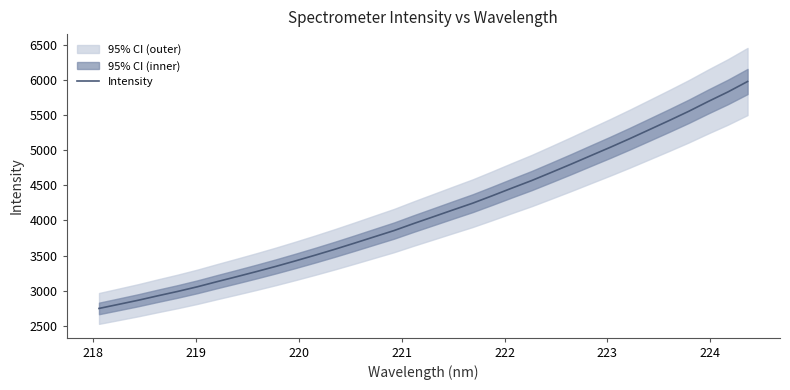

What is the lowest value of the Intensity series?

2747.1